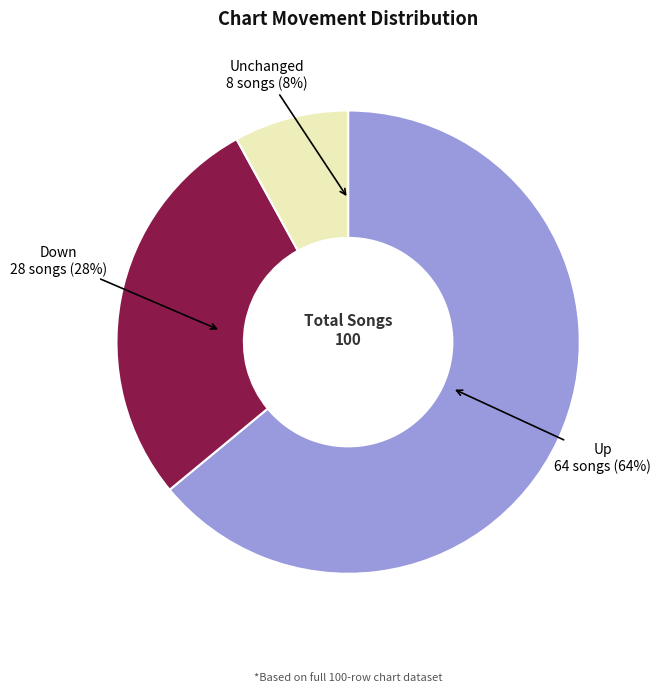

What is the change in value from up to -?

-56